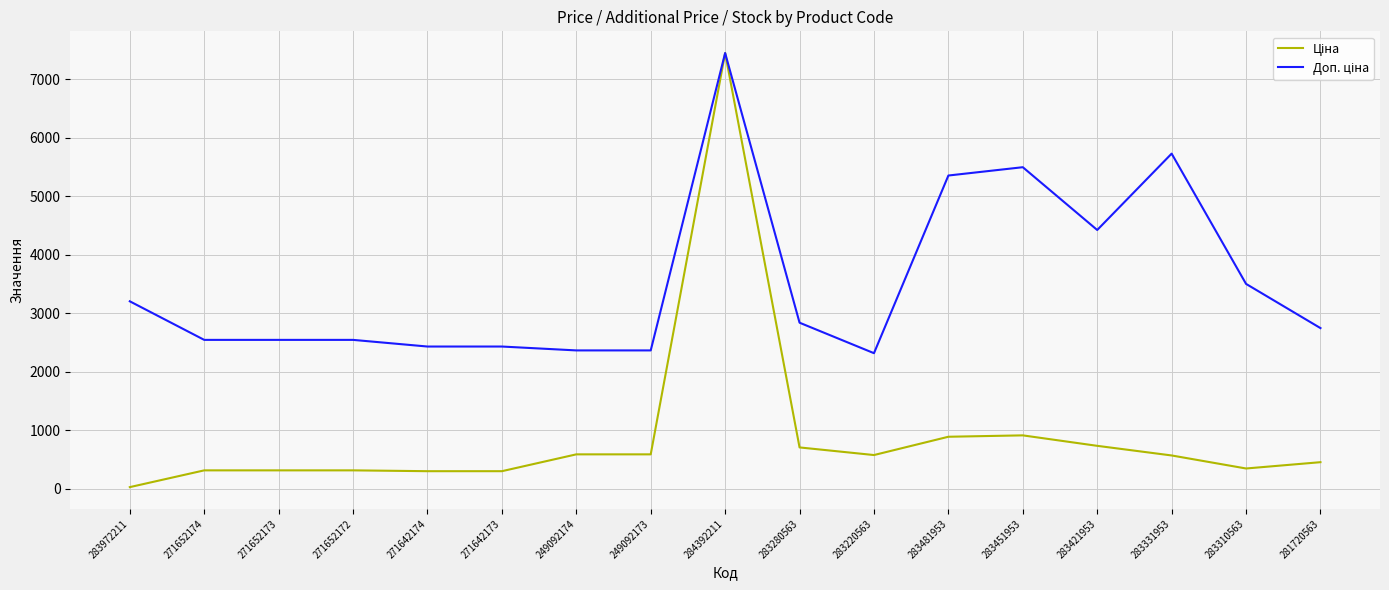

At which category is the sum across all series the highest?

284392211